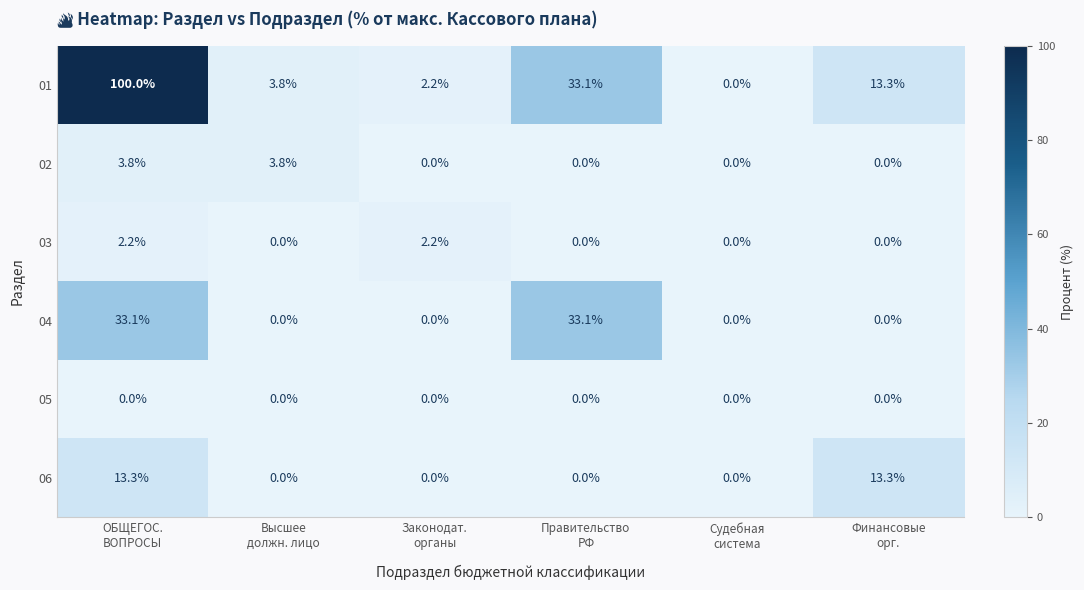

Which series changed the most between Законодат.
органы and Финансовые
орг.?

06